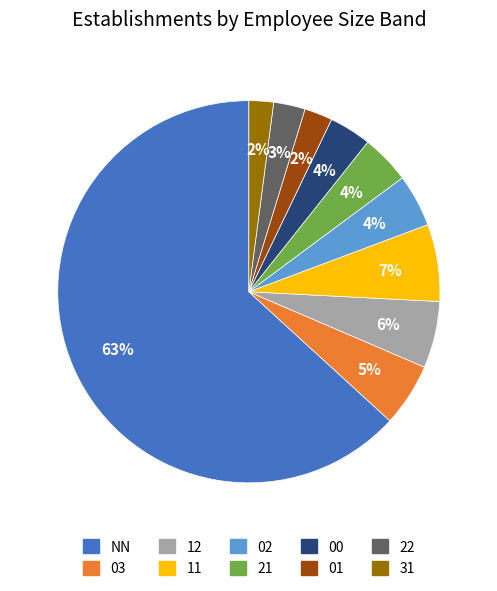

Is there a majority slice in this chart?

Yes